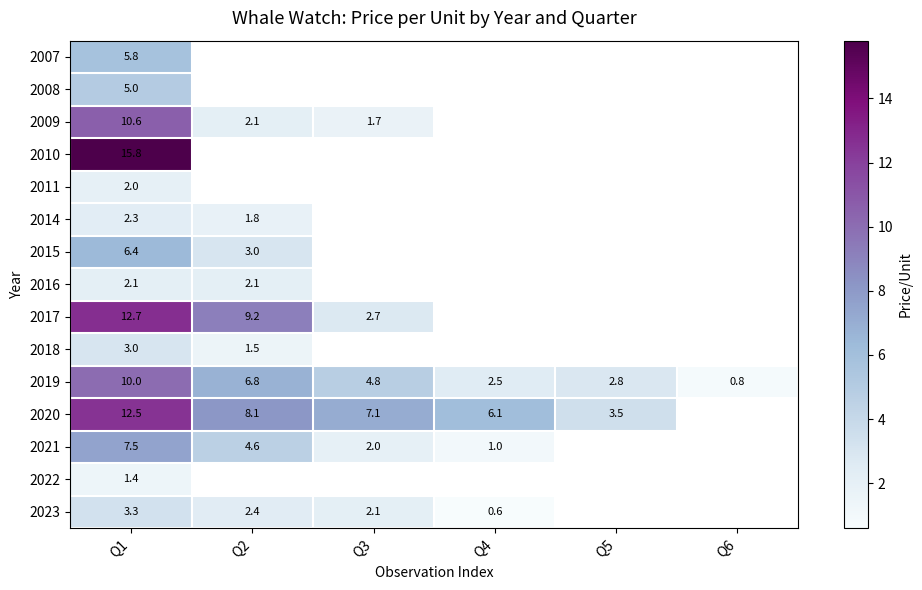

The value of 2008 at Q1 is 5.0. True or false?

True